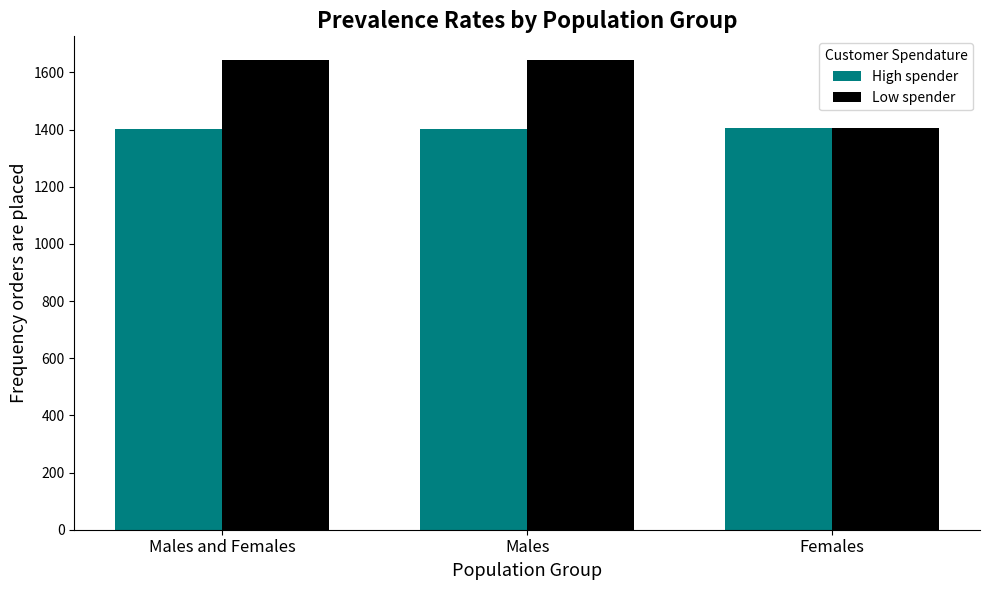

True or false: Low spender has a value of 1643 at Males and Females.

True